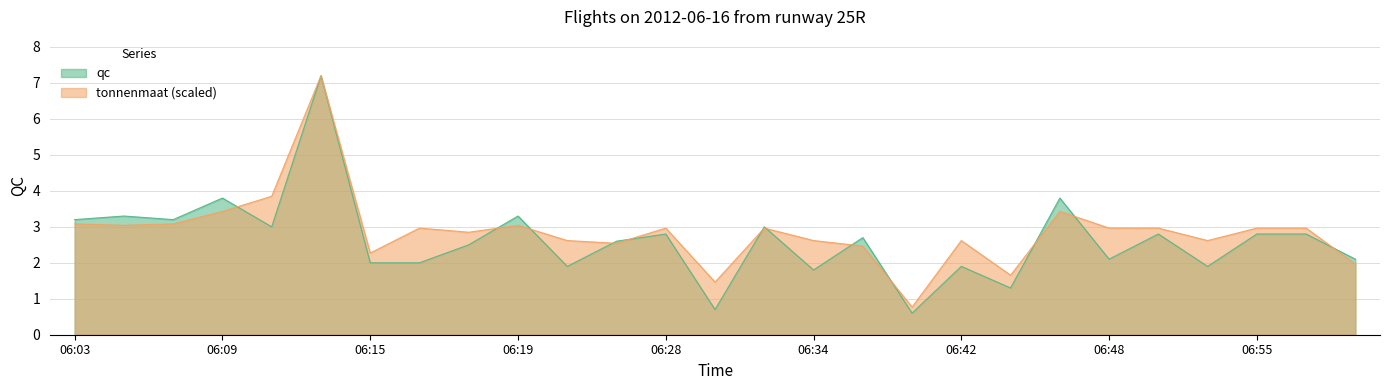

Does the chart have visible grid lines?

Yes